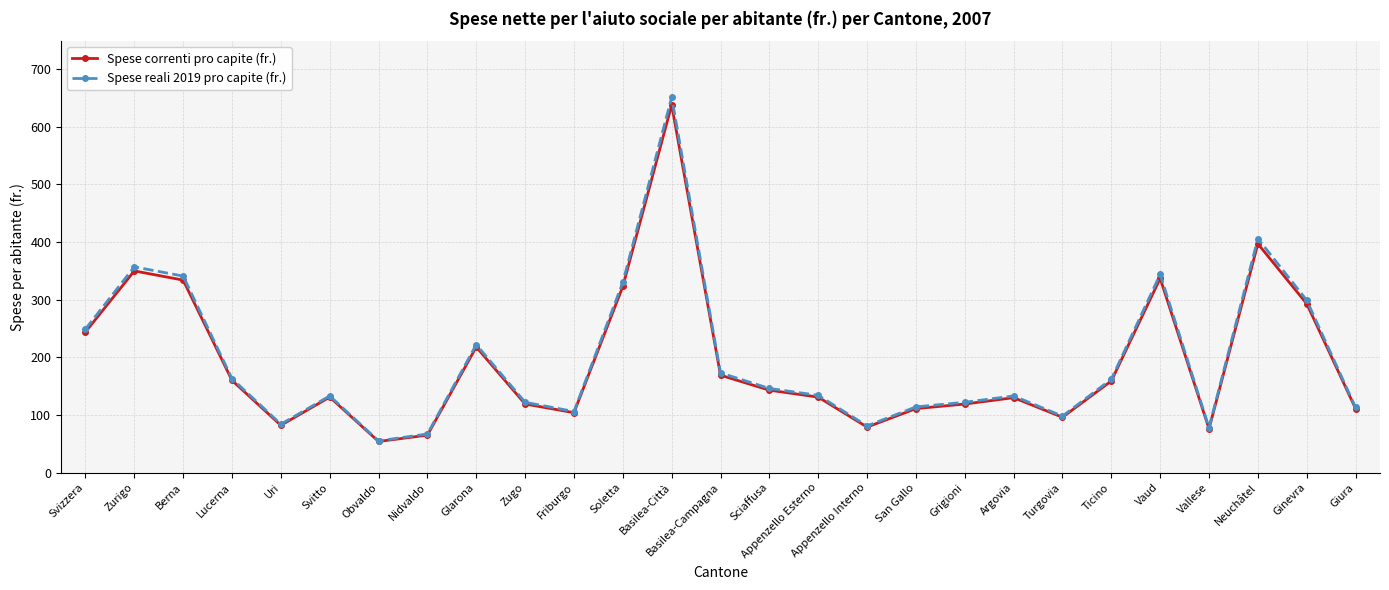

At which category does Spese correnti pro capite (fr.) reach its first local peak?

Zurigo